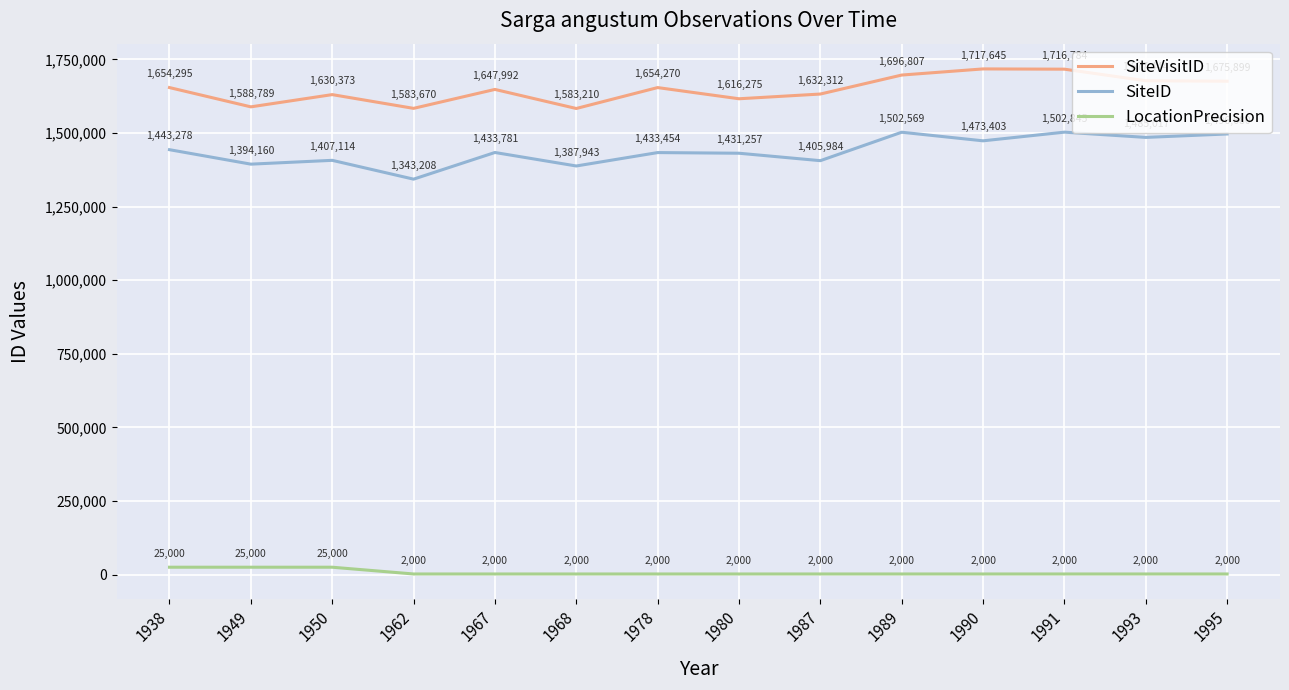

At how many categories does at least one series exceed 1348168?

14